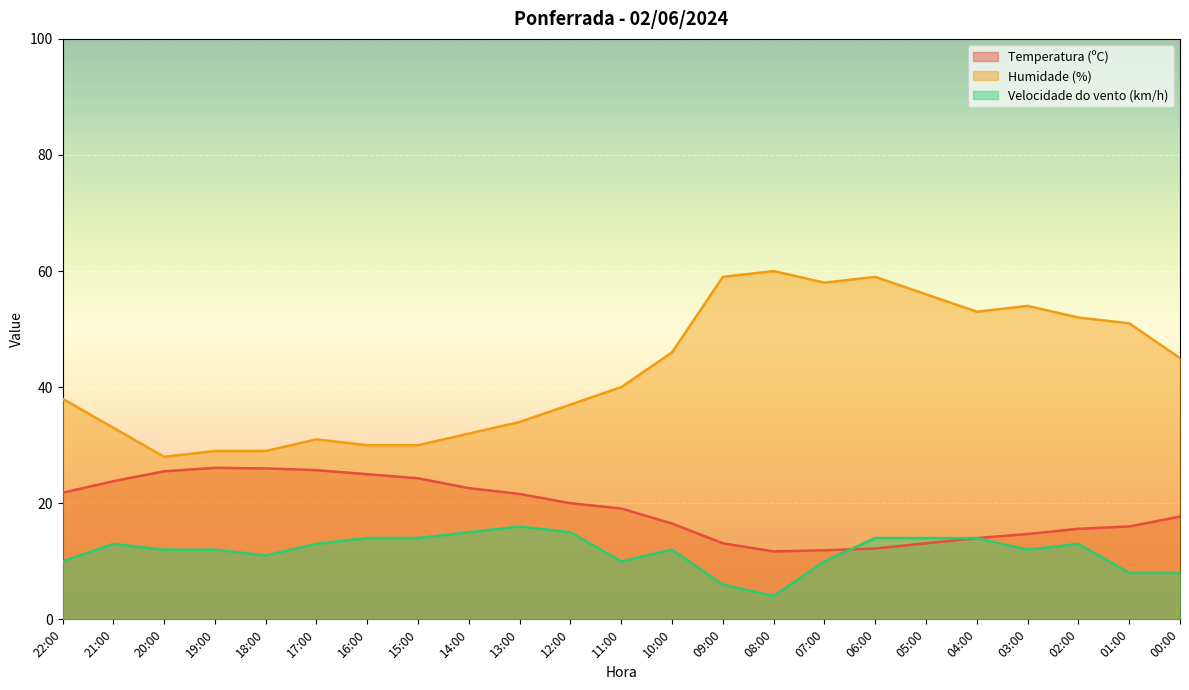

True or false: Velocidade do vento (km/h) and Temperatura (ºC) intersect in this chart.

True